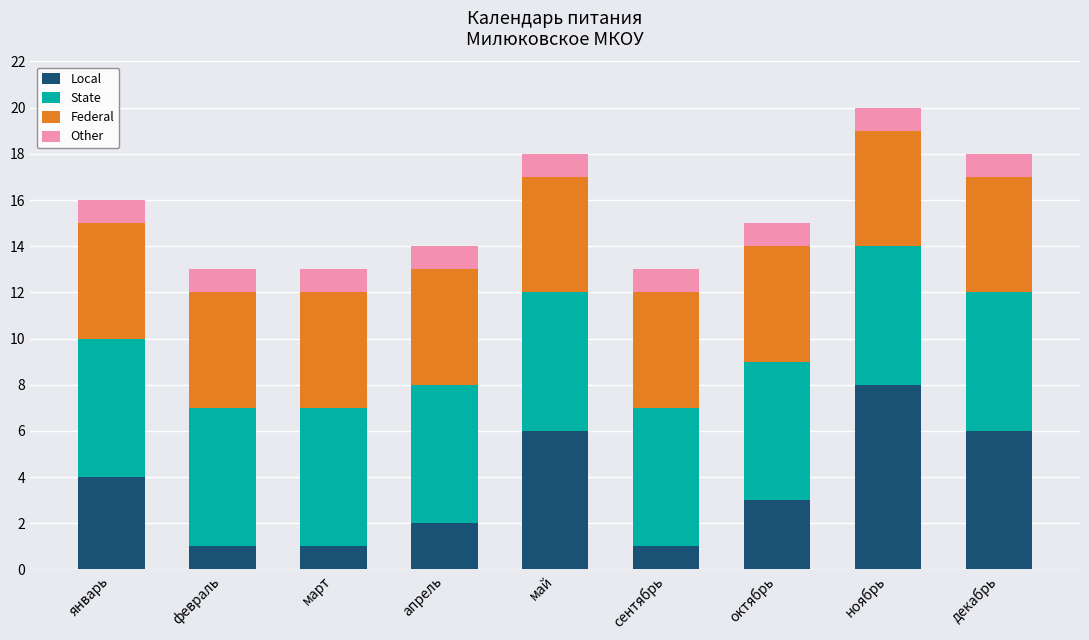

The Local series shows 6 at май. True or false?

True